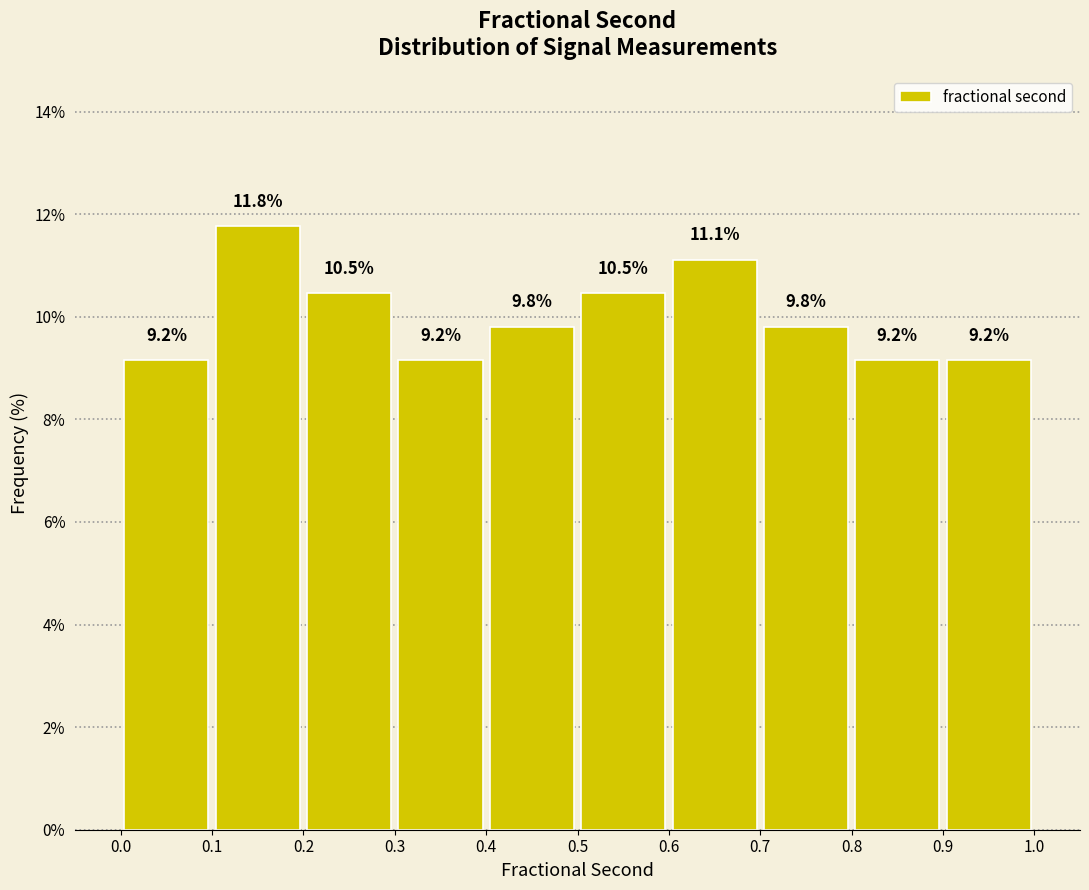

Reading left to right, transcribe this chart: for each bar, give the range it covers on the x-axis and its height.

0.0 to 0.1: 9.2
0.1 to 0.2: 11.8
0.2 to 0.3: 10.5
0.3 to 0.4: 9.2
0.4 to 0.5: 9.8
0.5 to 0.6: 10.5
0.6 to 0.7: 11.1
0.7 to 0.8: 9.8
0.8 to 0.9: 9.2
0.9 to 1.0: 9.2